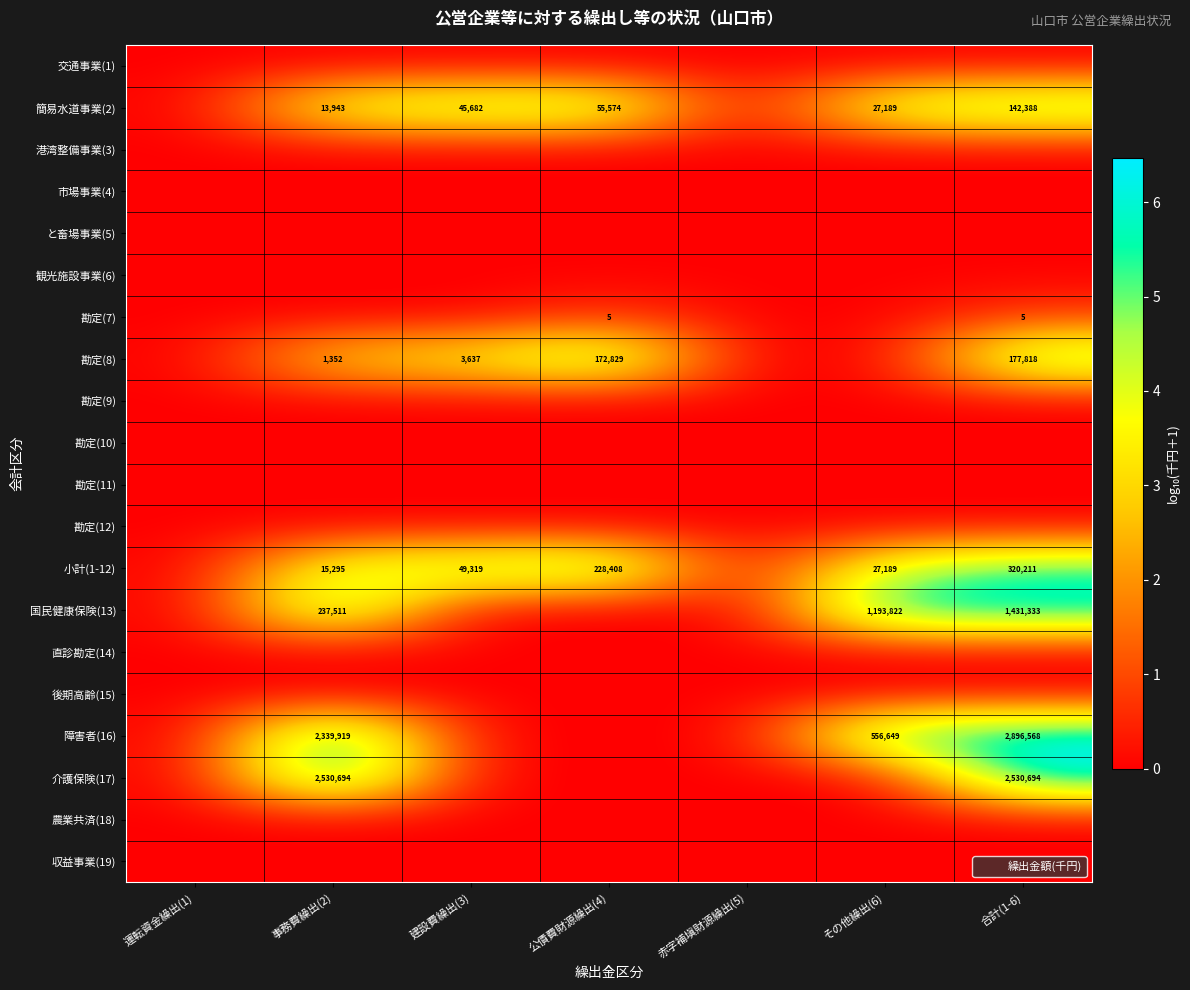

True or false: 小計(1-12) has a value of 0.0 at 運転資金繰出(1).

True